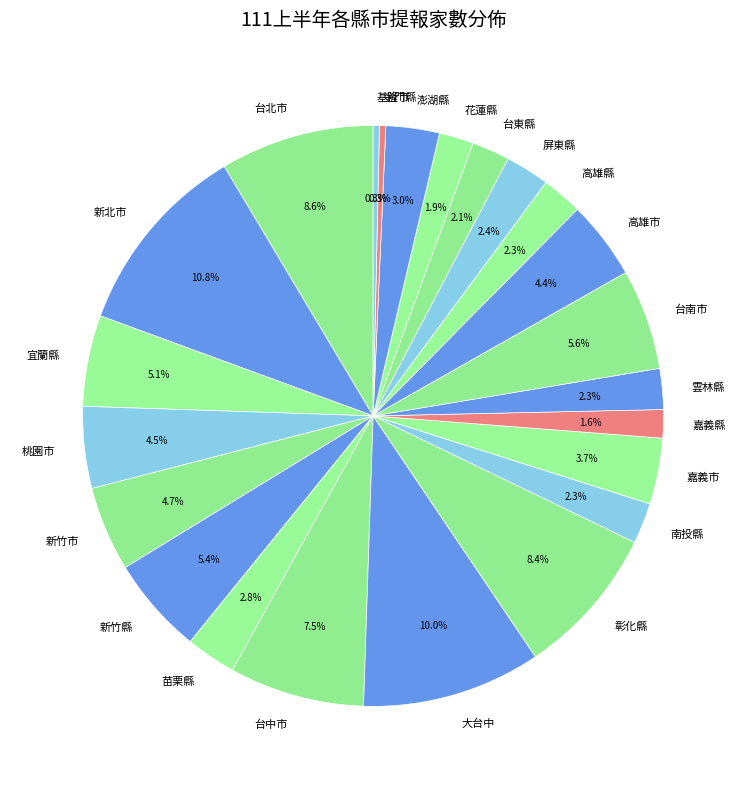

Which category has the biggest portion of the pie?

新北市